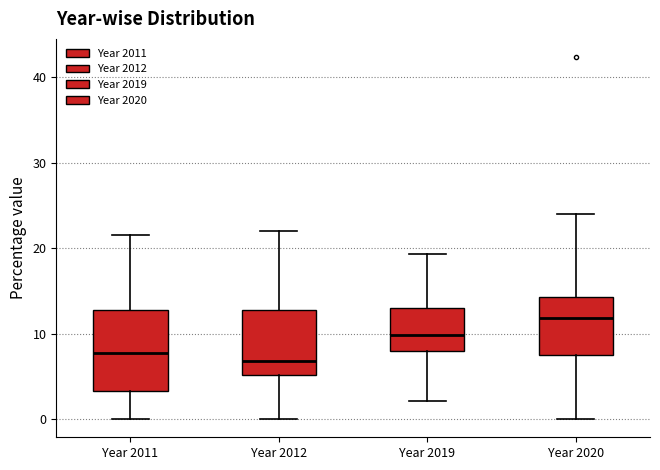

Where does the lower whisker of the box for Year 2020 end on the y-axis? The values are not printed on the chart, so give them approximately, as read against the axis.

0